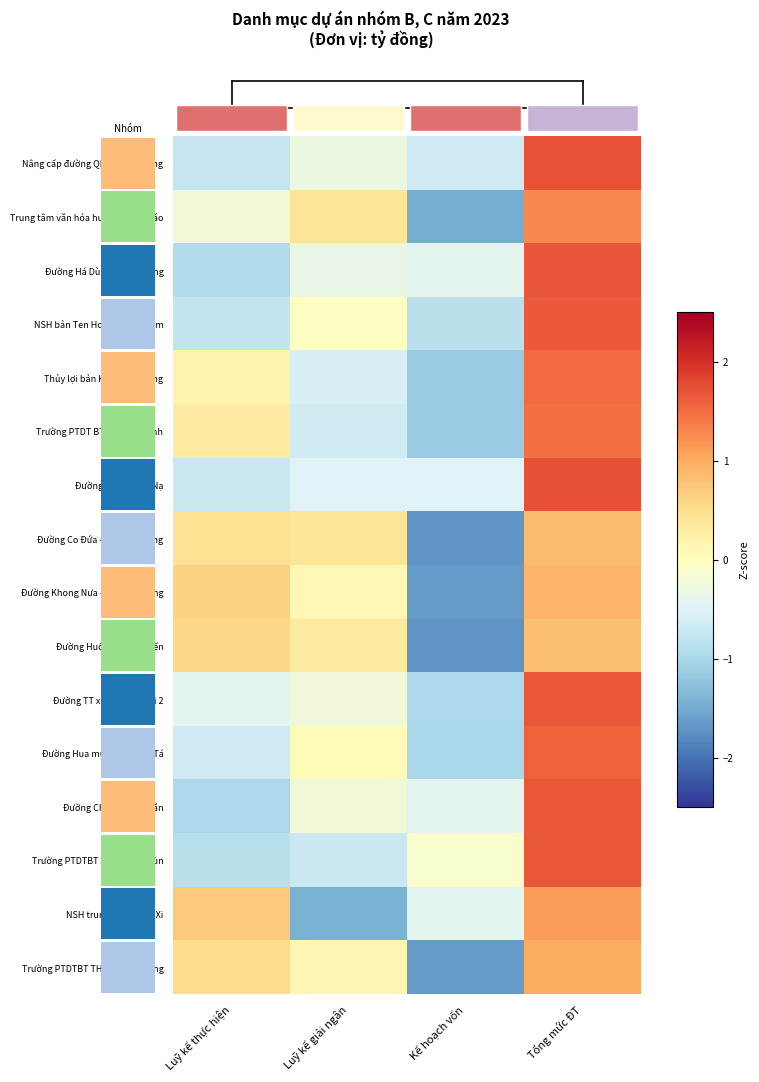

What is the difference between the Đường Huổi Khạ - Pú Piến values at Tổng mức ĐT and Kế hoạch vốn?

2.5